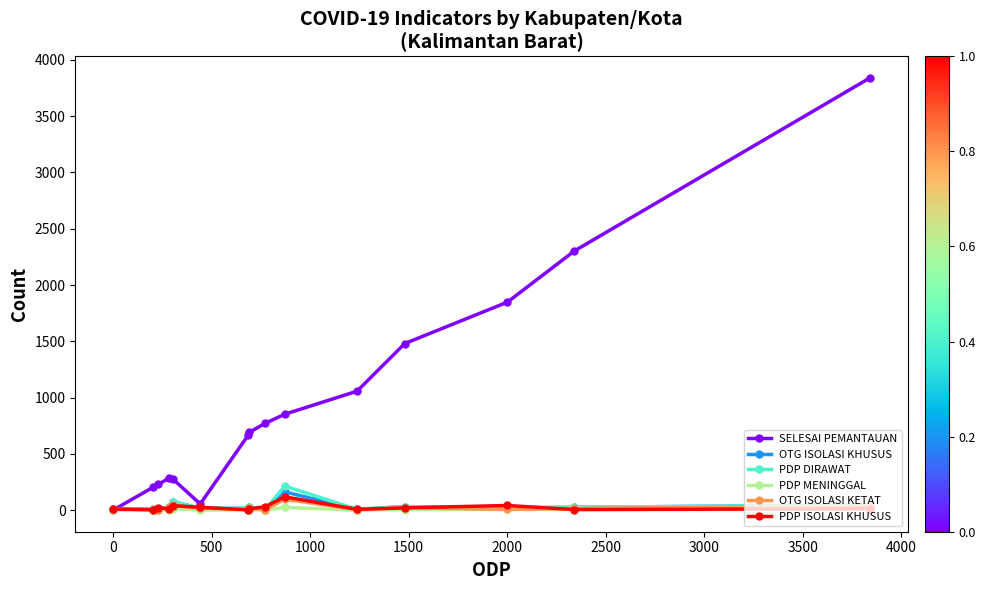

What is the maximum value shown in the chart?

3840